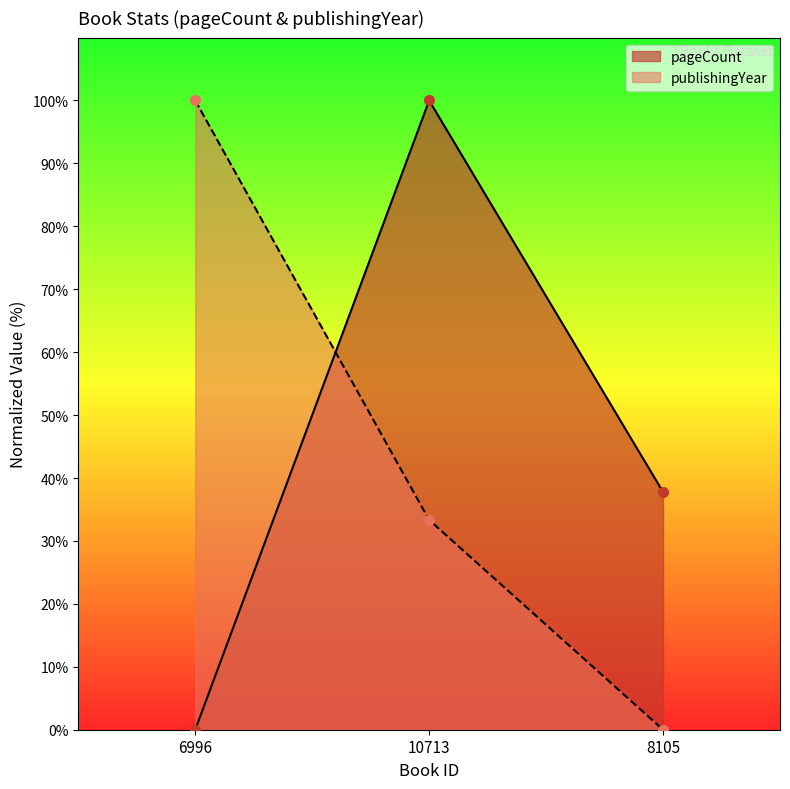

Where is publishingYear nearest to the value 50?

10713